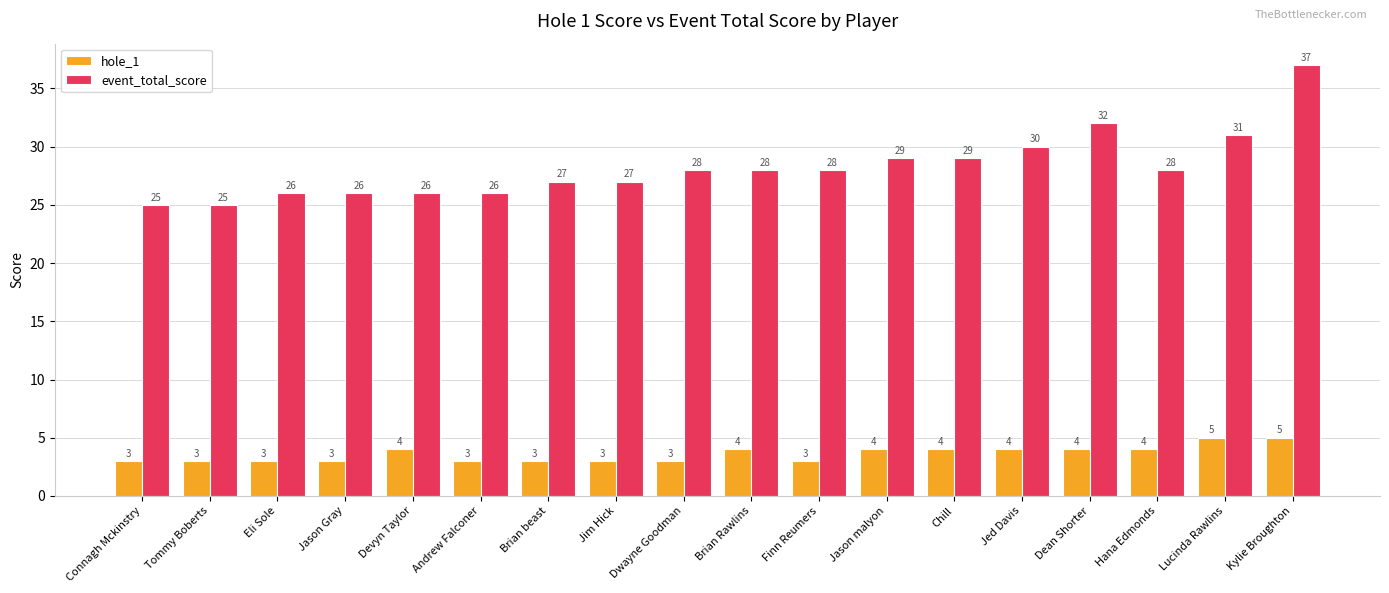

List the series in order of their overall mean, highest first.

event_total_score, hole_1